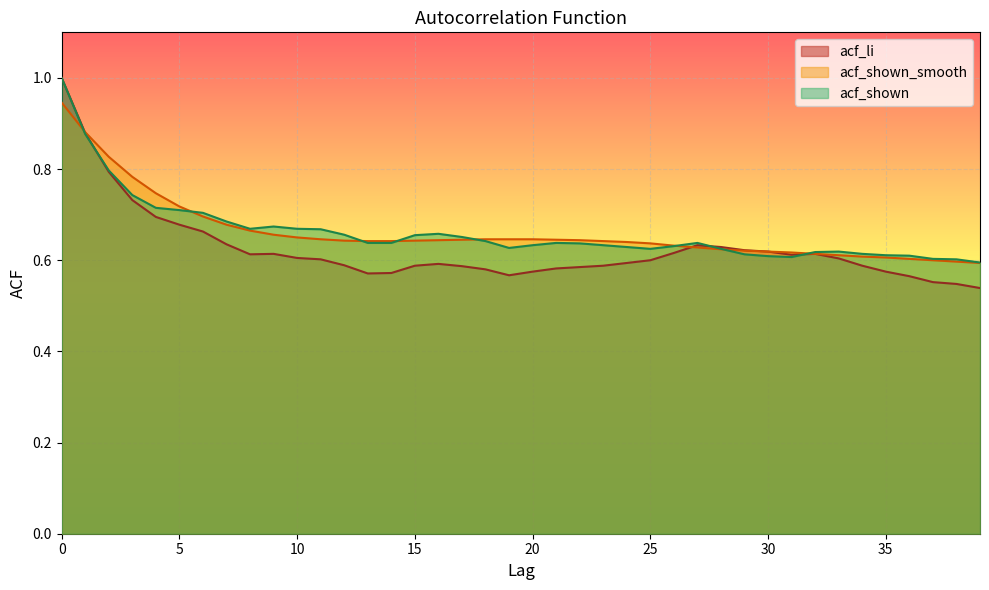

Reading left to right, what are all the values shown in this chart?

acf_li: 1.0	0.9	0.8	0.7	0.7	0.7	0.7	0.6	0.6	0.6	0.6	0.6	0.6	0.6	0.6	0.6	0.6	0.6	0.6	0.6	0.6	0.6	0.6	0.6	0.6	0.6	0.6	0.6	0.6	0.6	0.6	0.6	0.6	0.6	0.6	0.6	0.6	0.6	0.5	0.5
acf_shown_smooth: 0.9	0.9	0.8	0.8	0.7	0.7	0.7	0.7	0.7	0.7	0.7	0.6	0.6	0.6	0.6	0.6	0.6	0.6	0.6	0.6	0.6	0.6	0.6	0.6	0.6	0.6	0.6	0.6	0.6	0.6	0.6	0.6	0.6	0.6	0.6	0.6	0.6	0.6	0.6	0.6
acf_shown: 1.0	0.9	0.8	0.7	0.7	0.7	0.7	0.7	0.7	0.7	0.7	0.7	0.7	0.6	0.6	0.7	0.7	0.7	0.6	0.6	0.6	0.6	0.6	0.6	0.6	0.6	0.6	0.6	0.6	0.6	0.6	0.6	0.6	0.6	0.6	0.6	0.6	0.6	0.6	0.6